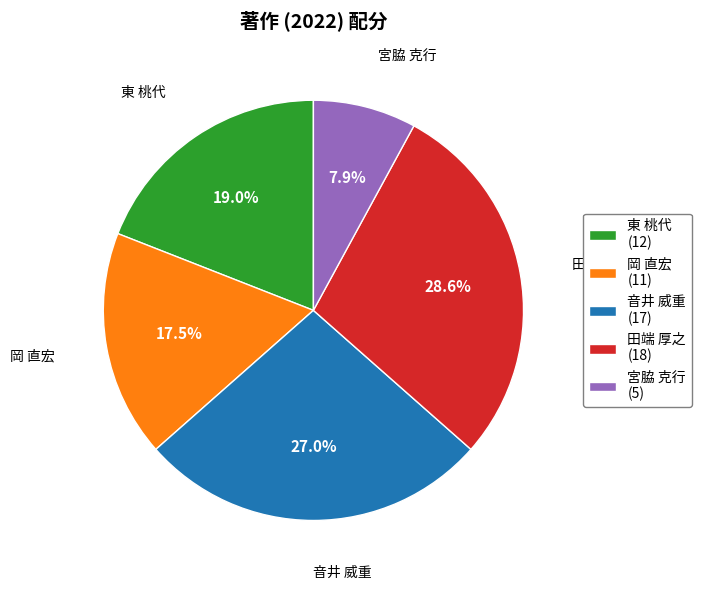

What is the total percentage of 岡 直宏 and 東 桃代?

36.5%